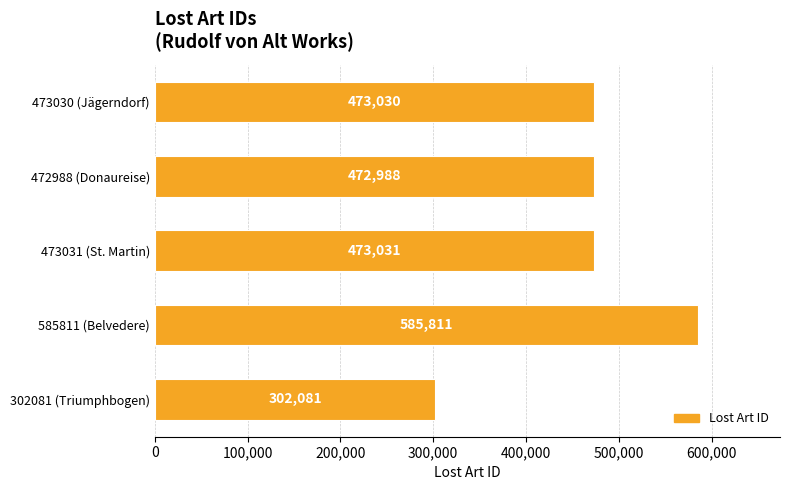

Which label corresponds to the largest value in the chart?

585811 (Belvedere)